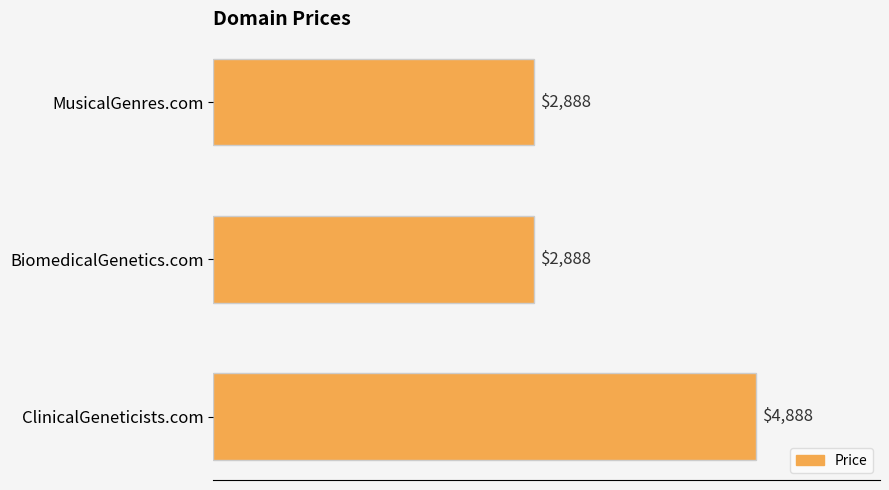

The value at BiomedicalGenetics.com is 2888. True or false?

True